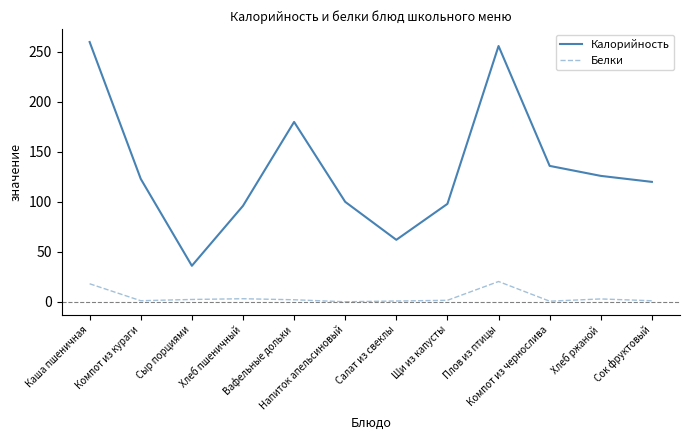

What is the sum of the Калорийность values at Каша пшеничная and Сок фруктовый?

380.0